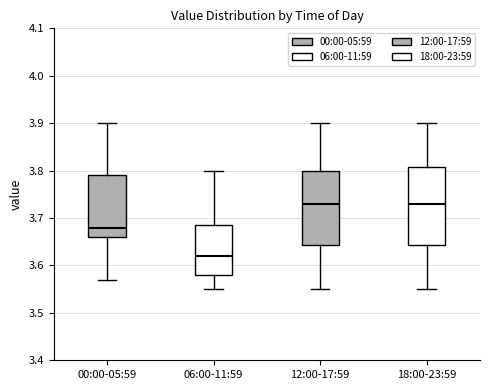

Reading left to right, read every box against the y-axis: the position of its median line, the range the box covers, and the ends of its whiskers. The values are not printed on the chart, so give them approximately, as read against the axis.

00:00-05:59: median 3.68, box 3.66 to 3.79, whiskers 3.57 to 3.90
06:00-11:59: median 3.62, box 3.58 to 3.69, whiskers 3.55 to 3.80
12:00-17:59: median 3.73, box 3.64 to 3.80, whiskers 3.55 to 3.90
18:00-23:59: median 3.73, box 3.64 to 3.81, whiskers 3.55 to 3.90